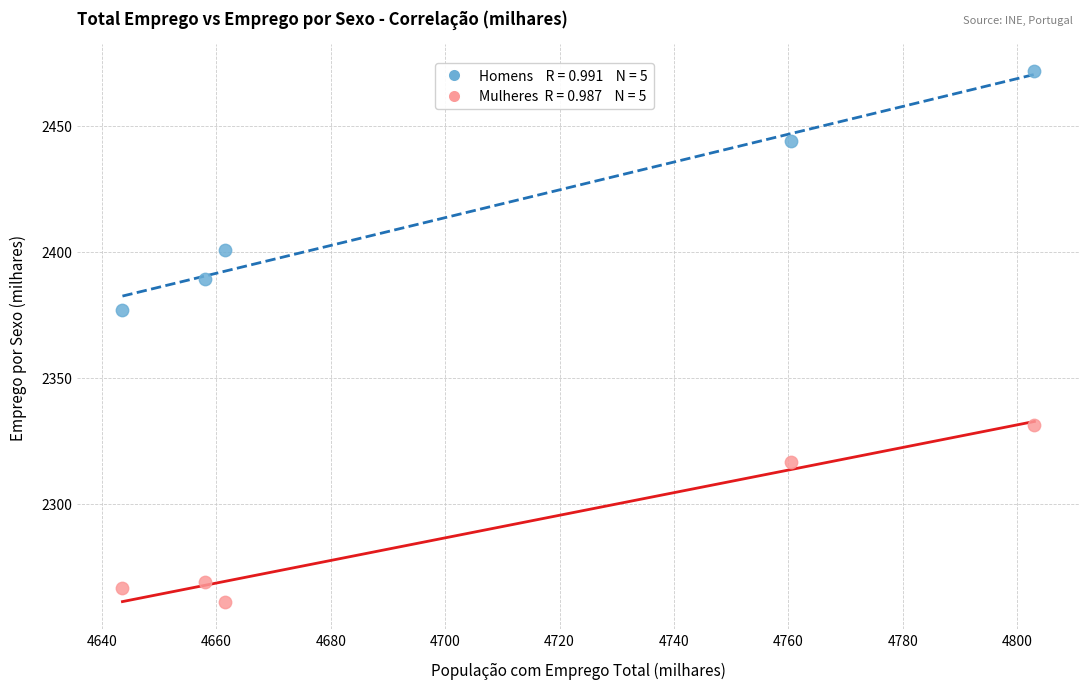

Across all data points, what is the average X value?

4705.3